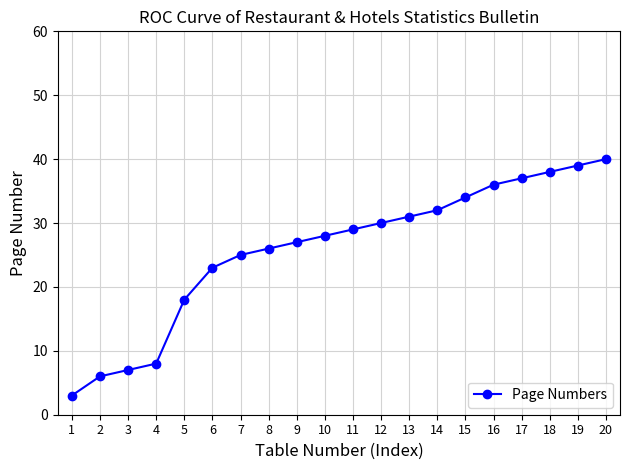

Rank the categories by value from highest to lowest.

20, 19, 18, 17, 16, 15, 14, 13, 12, 11, 10, 9, 8, 7, 6, 5, 4, 3, 2, 1